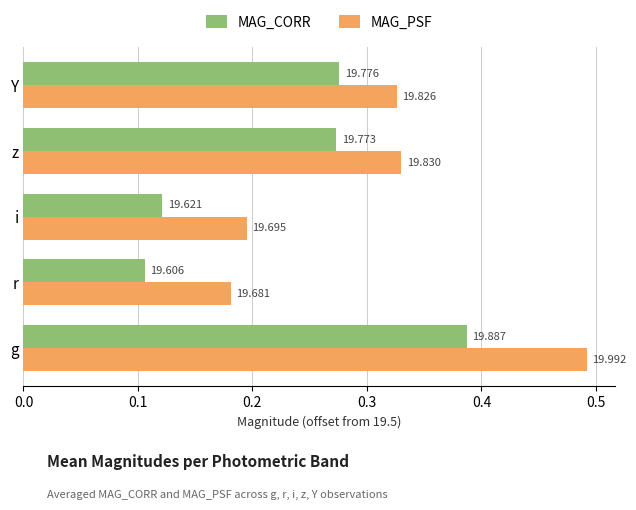

What is the sum of all MAG_PSF values?

1.5